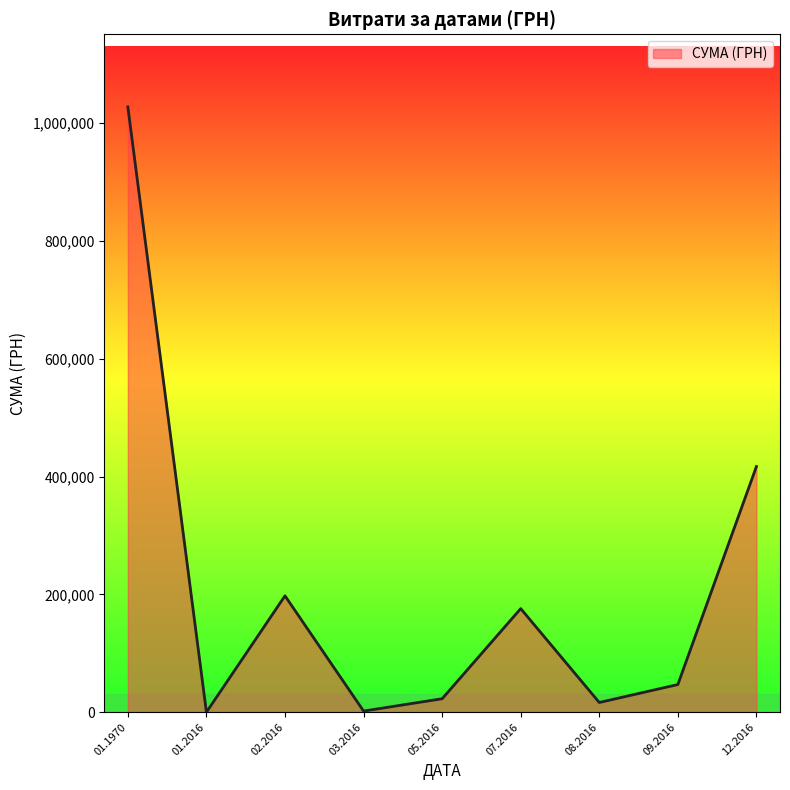

What is the maximum value shown in the chart?

1027696.6